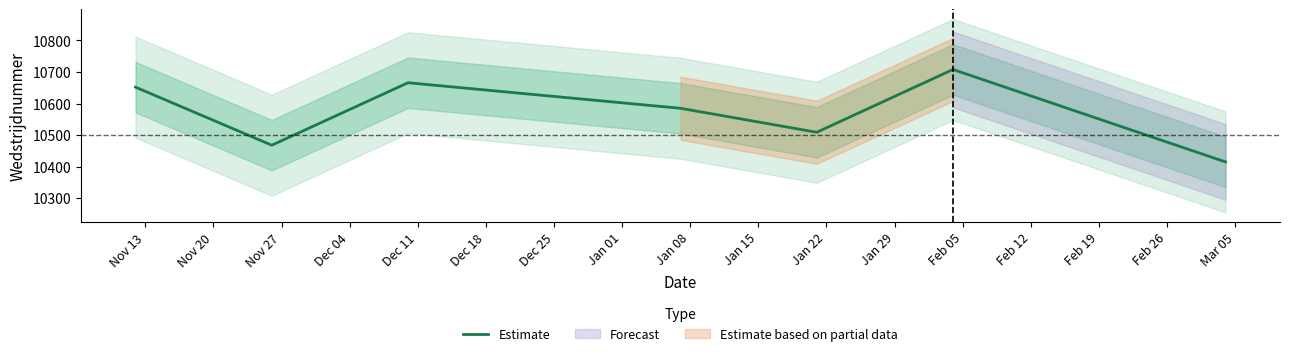

Does the chart display data point markers on the line(s)?

No